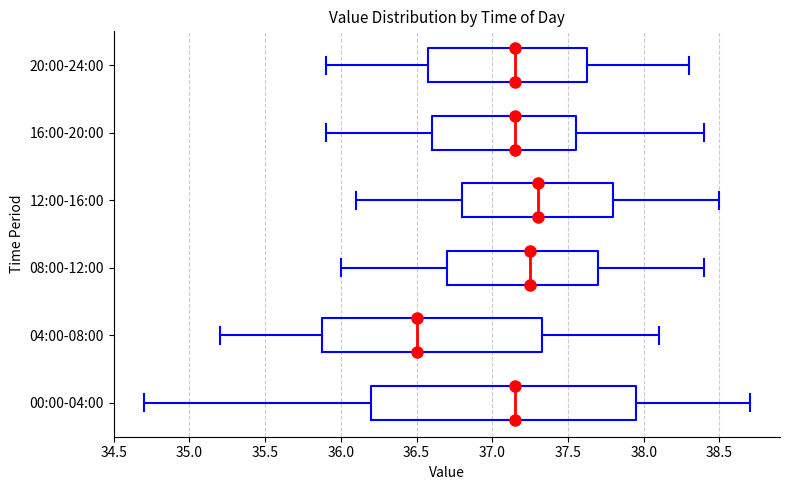

Reading bottom to top, read every box against the x-axis: the position of its median line, the range the box covers, and the ends of its whiskers. The values are not printed on the chart, so give them approximately, as read against the axis.

00:00-04:00: median 37.15, box 36.20 to 37.95, whiskers 34.70 to 38.70
04:00-08:00: median 36.50, box 35.90 to 37.35, whiskers 35.20 to 38.10
08:00-12:00: median 37.25, box 36.70 to 37.70, whiskers 36.00 to 38.40
12:00-16:00: median 37.30, box 36.80 to 37.80, whiskers 36.10 to 38.50
16:00-20:00: median 37.15, box 36.60 to 37.55, whiskers 35.90 to 38.40
20:00-24:00: median 37.15, box 36.60 to 37.65, whiskers 35.90 to 38.30